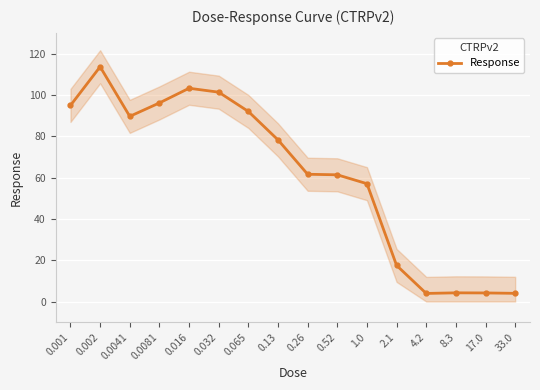

What is the value of the 14th point from the left?

4.2